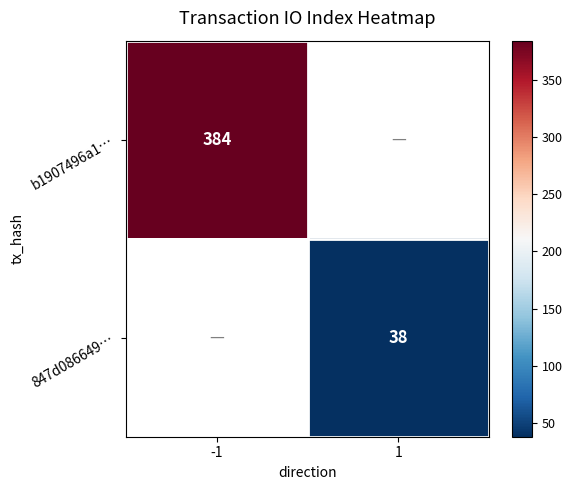

Is the value of 847d086649… at 1 greater than the value of b1907496a1… at -1?

No